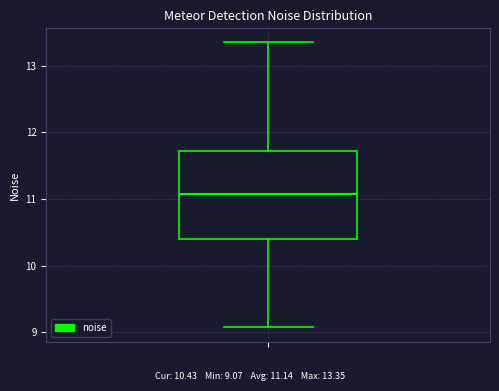

Read this box plot against the y-axis: the position of the median line, the range covered by the box, and the ends of both whiskers. The values are not printed on the chart, so give them approximately, as read against the axis.

median 11.1, box 10.4 to 11.7, whiskers 9.1 to 13.3